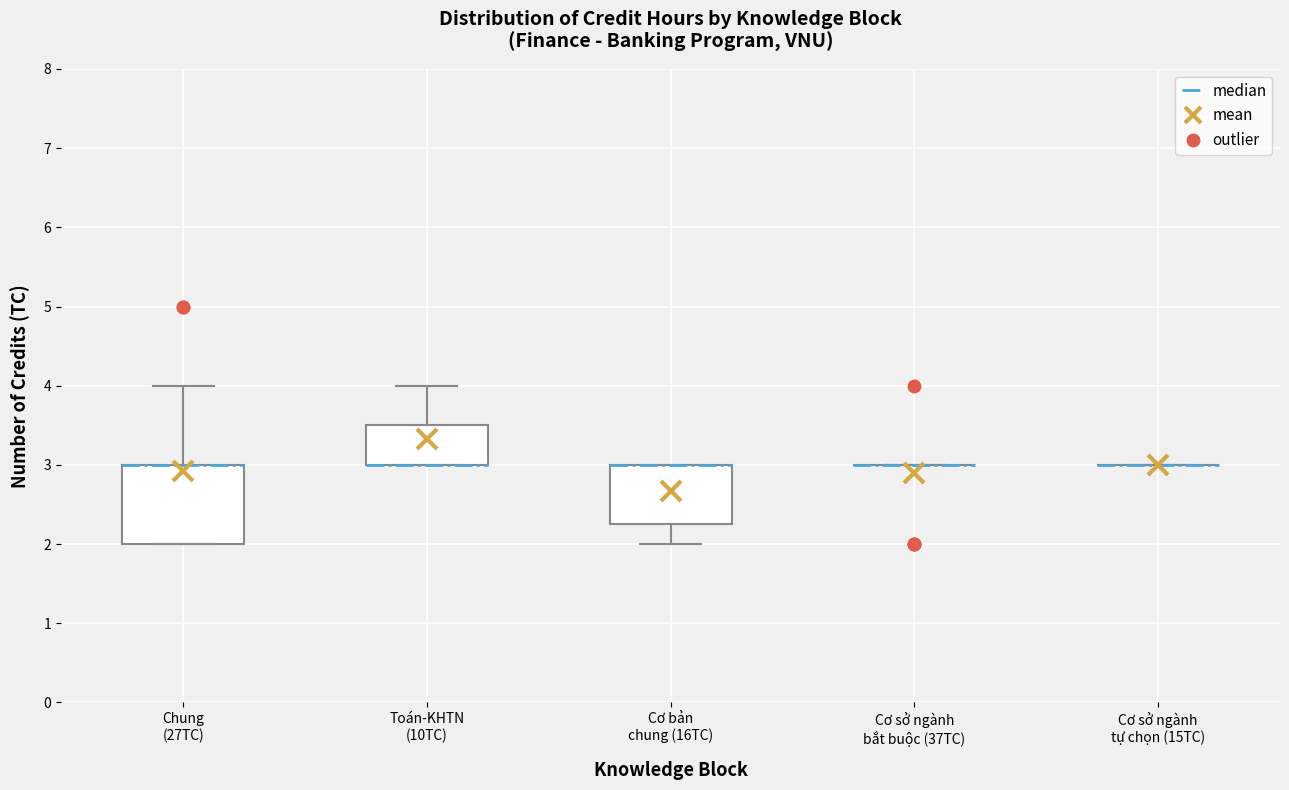

Reading left to right, read every box against the y-axis: the position of its median line, the range the box covers, and the ends of its whiskers. The values are not printed on the chart, so give them approximately, as read against the axis.

Chung (27TC): median 3.0 (drawn on the box's upper edge), box 2.0 to 3.0, whiskers 2.0 to 4.0
Toán-KHTN (10TC): median 3.0 (drawn on the box's lower edge), box 3.0 to 3.5, whiskers 3.0 to 4.0
Cơ bản chung (16TC): median 3.0 (drawn on the box's upper edge), box 2.3 to 3.0, whiskers 2.0 to 3.0
Cơ sở ngành bắt buộc (37TC): box collapsed to a line at 3.0, whiskers 3.0 to 3.0
Cơ sở ngành tự chọn (15TC): box collapsed to a line at 3.0, whiskers 3.0 to 3.0